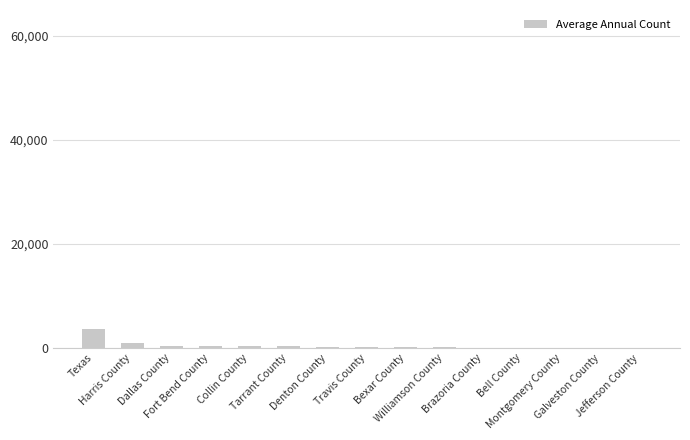

What is the sum of all values?

6757